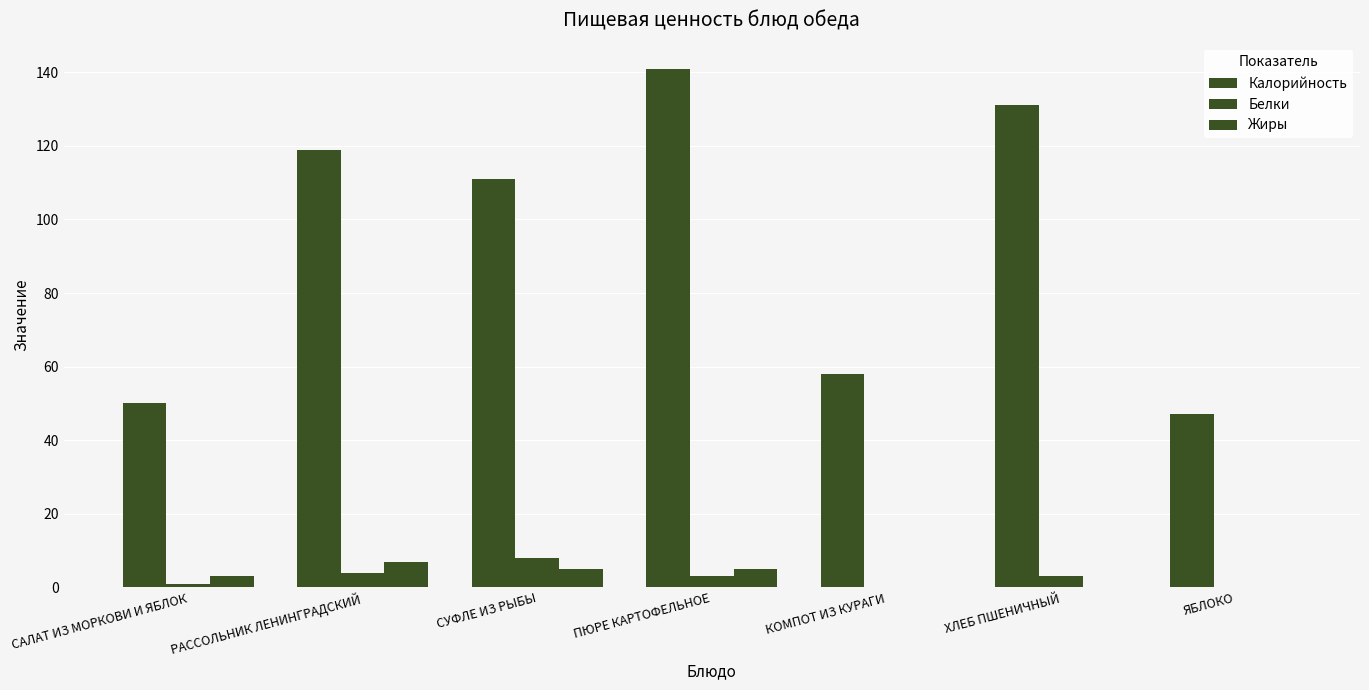

The value of Белки at РАССОЛЬНИК ЛЕНИНГРАДСКИЙ is 1. True or false?

False